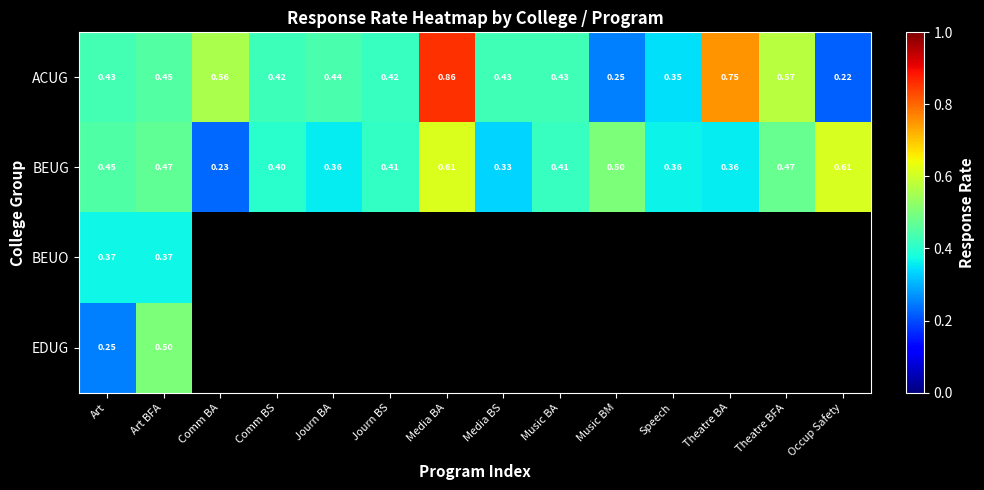

Rank the categories by ACUG value from highest to lowest.

Media BA, Theatre BA, Theatre BFA, Comm BA, Art BFA, Journ BA, Art, Media BS, Music BA, Comm BS, Journ BS, Speech, Music BM, Occup Safety